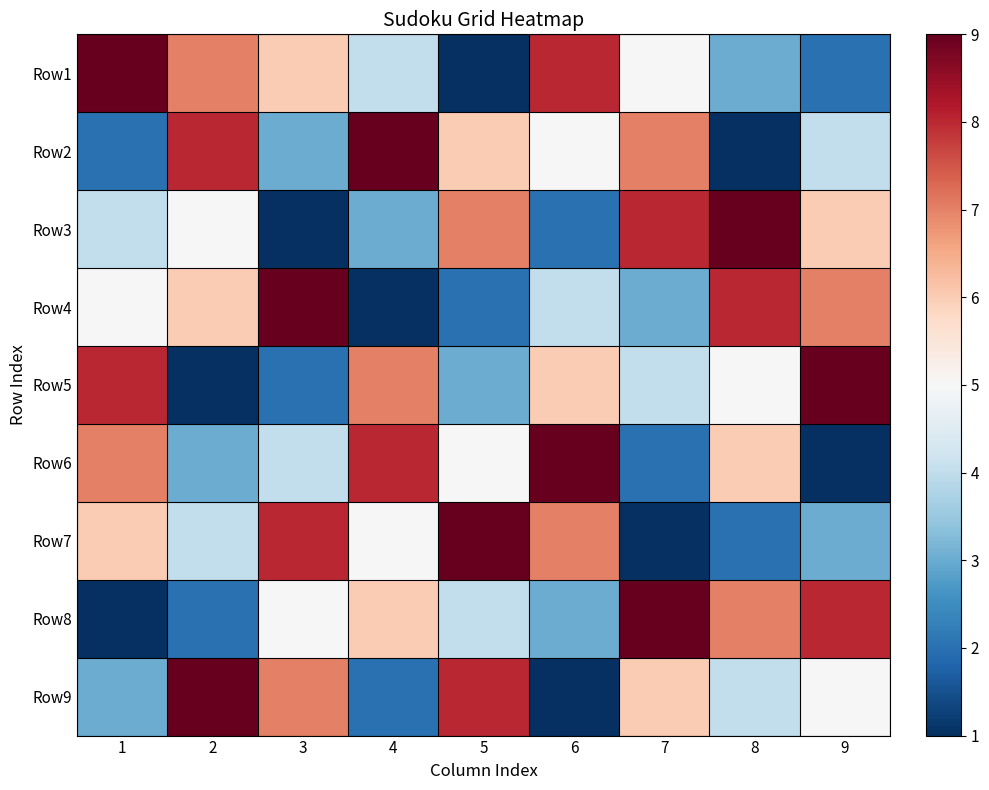

Between 1 and 6, which is larger?

1